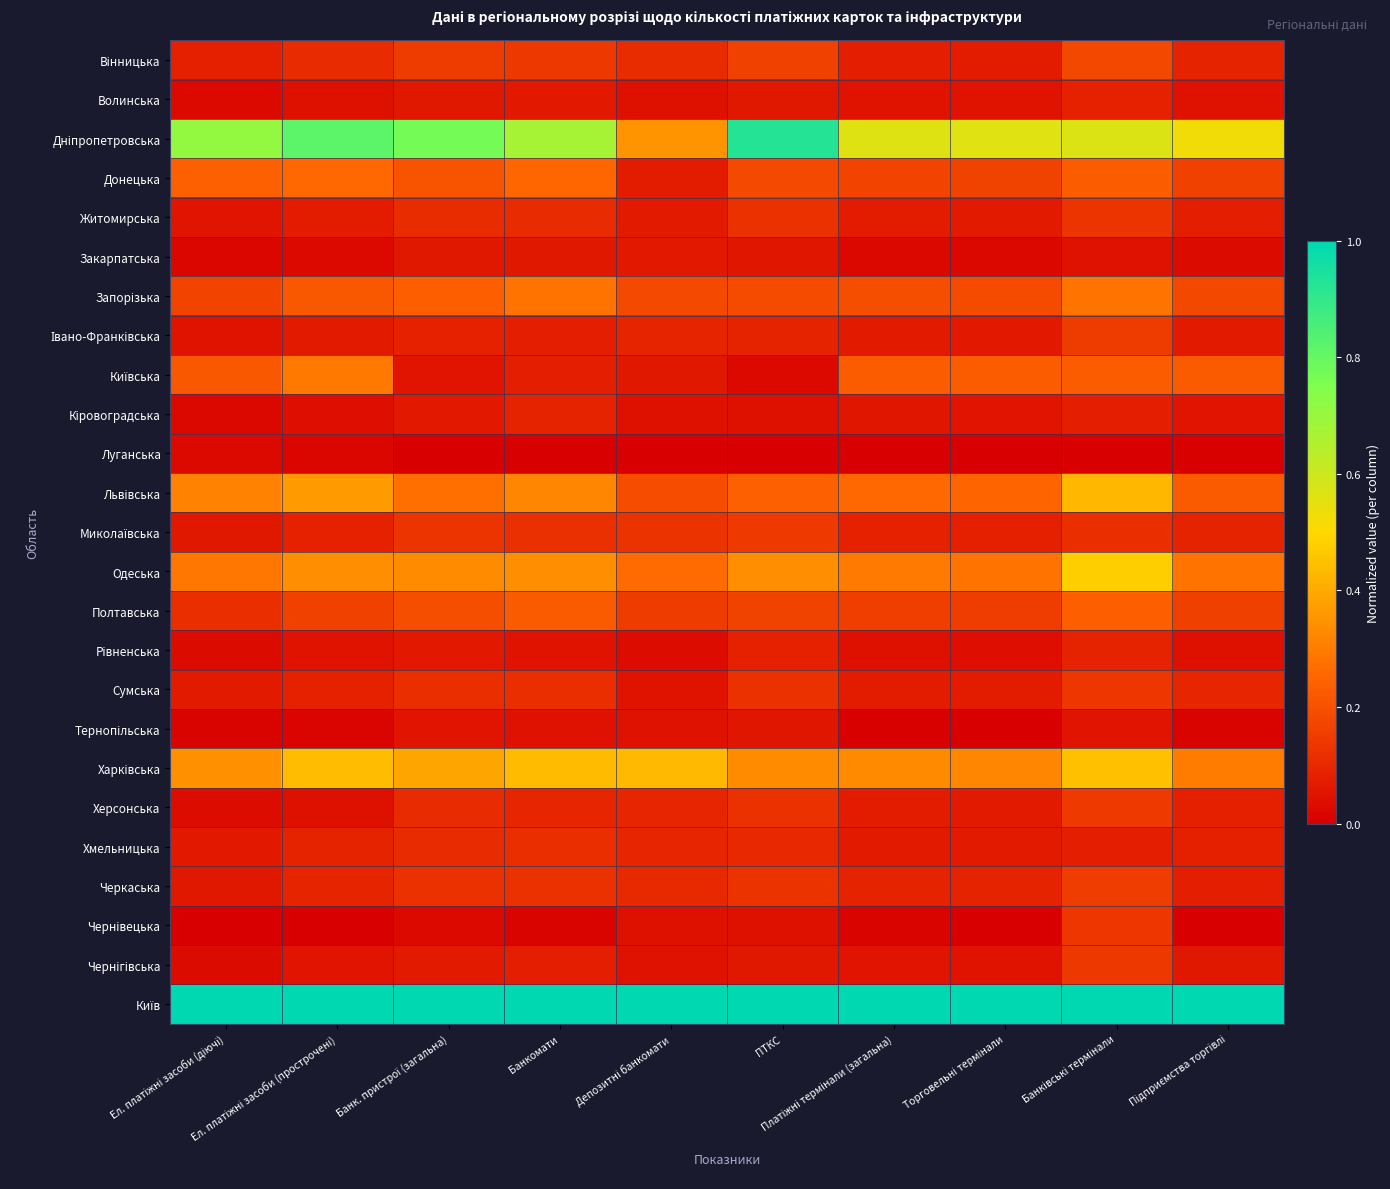

Which series changed the most between Ел. платіжні засоби (прострочені) and Торговельні термінали?

Дніпропетровська